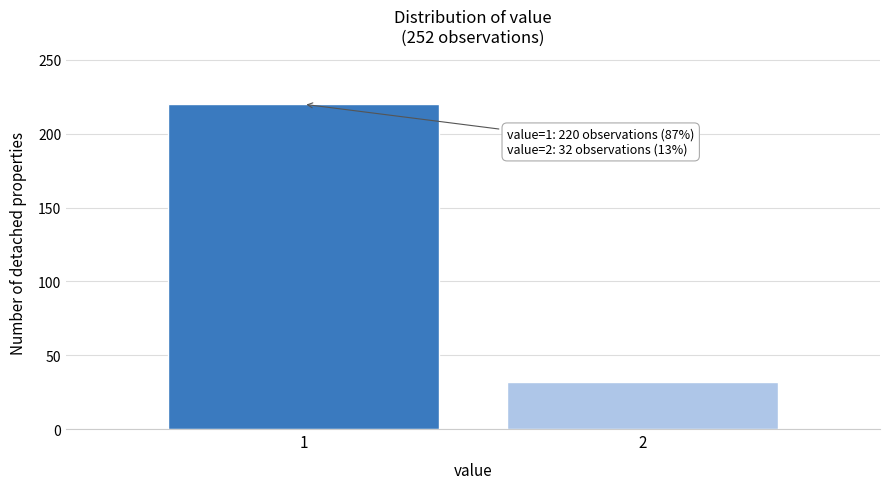

Reading left to right, what are all the values shown in this chart?

220	32